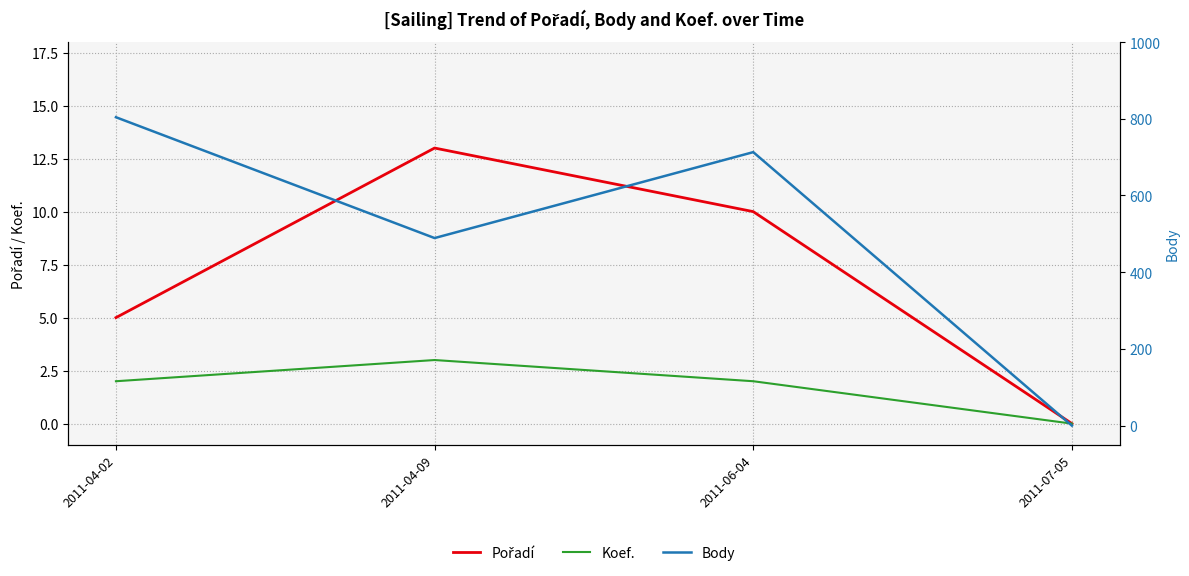

What position from the left is 2011-04-02?

1